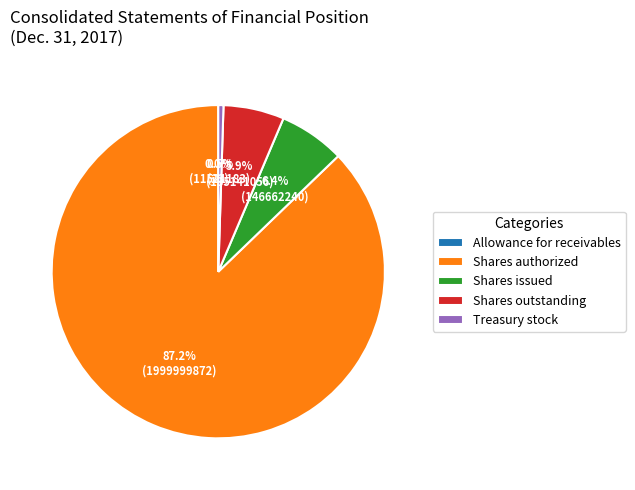

Combined, what portion of the pie is Shares outstanding and Treasury stock?

6.4%